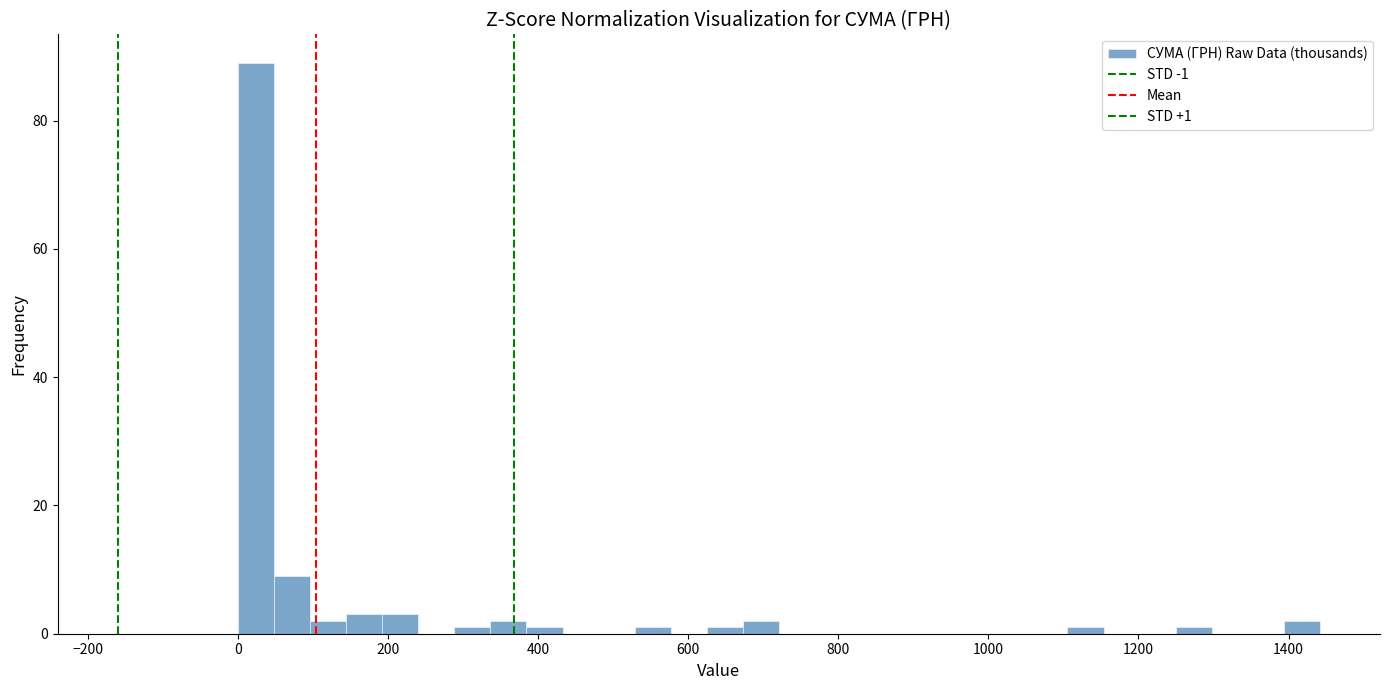

Around what value on the x-axis is the tallest bar? Give the approximate position of its centre, as read against the axis.

20